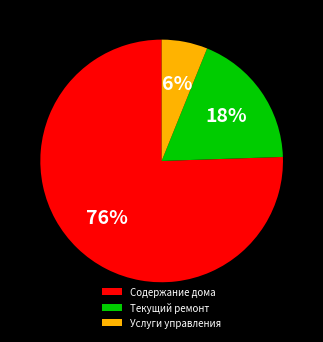

Do Услуги управления and Содержание дома together represent more than half of the pie?

Yes